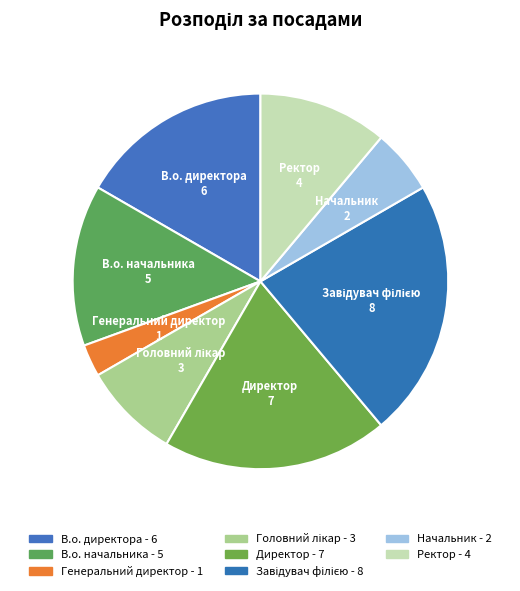

How many slices are in this pie chart?

8